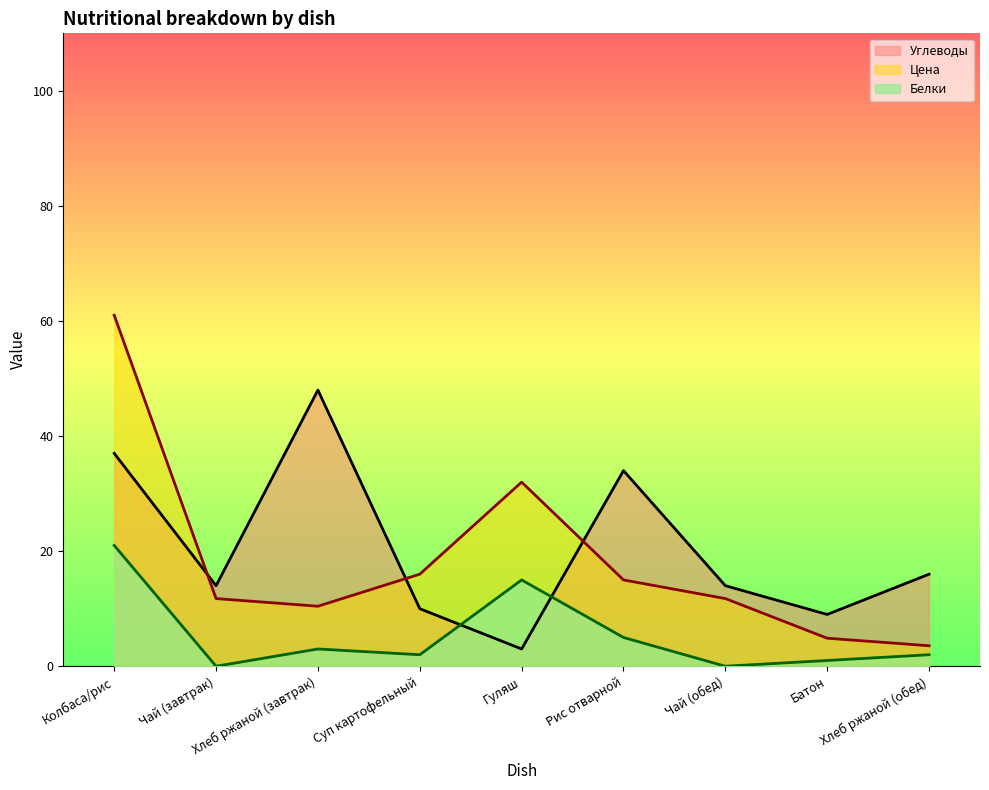

Which series changed the most between Чай (завтрак) and Хлеб ржаной (завтрак)?

Углеводы